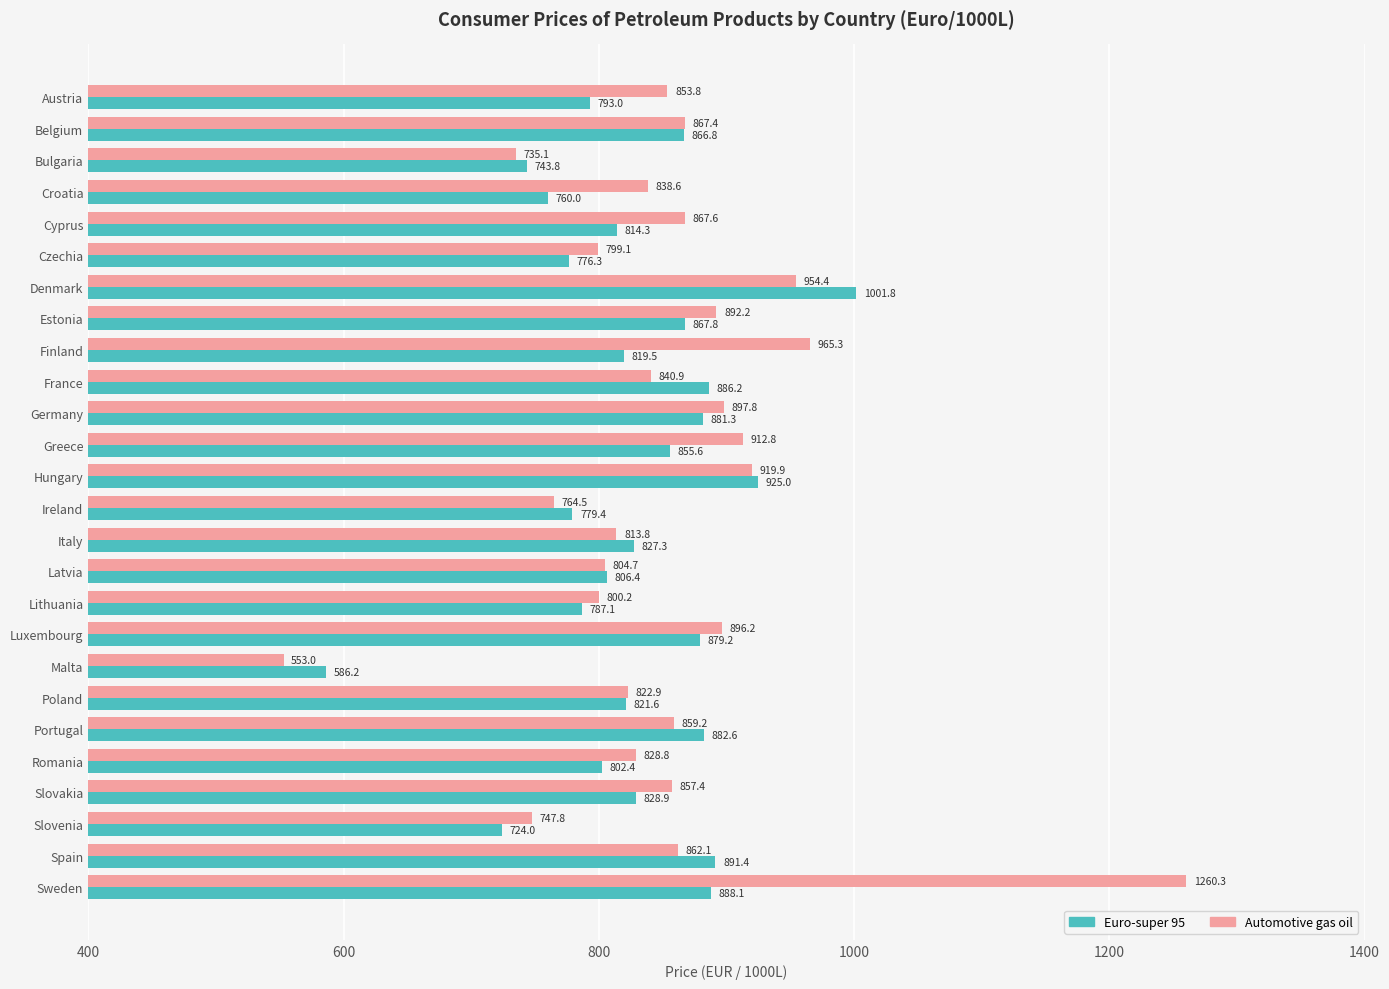

Which series has the largest total across all categories?

Automotive gas oil